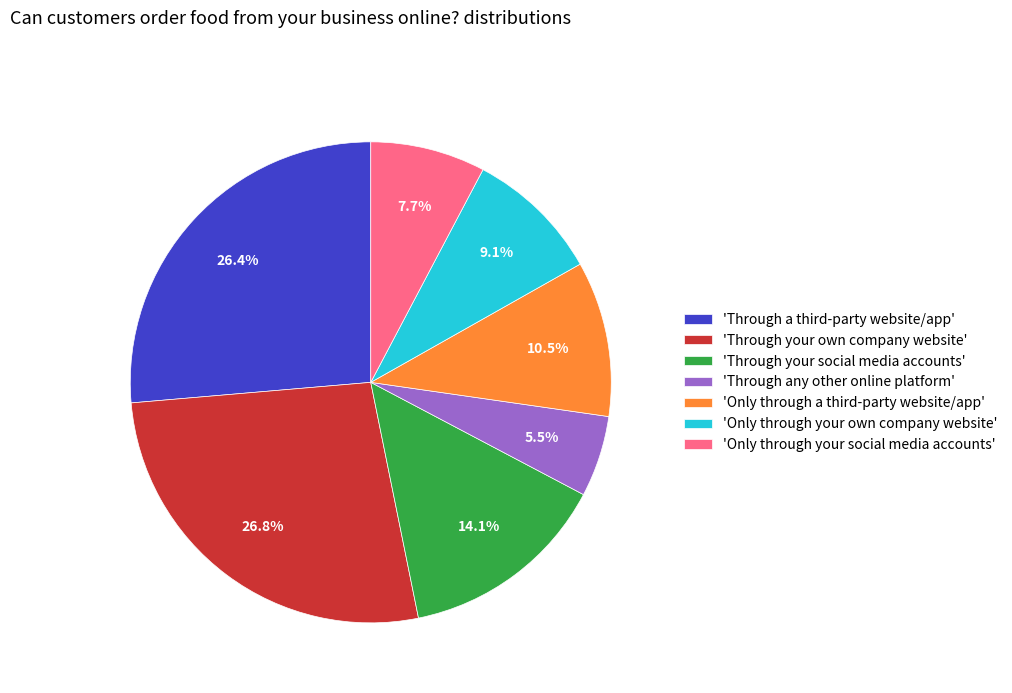

Is there a majority slice in this chart?

No